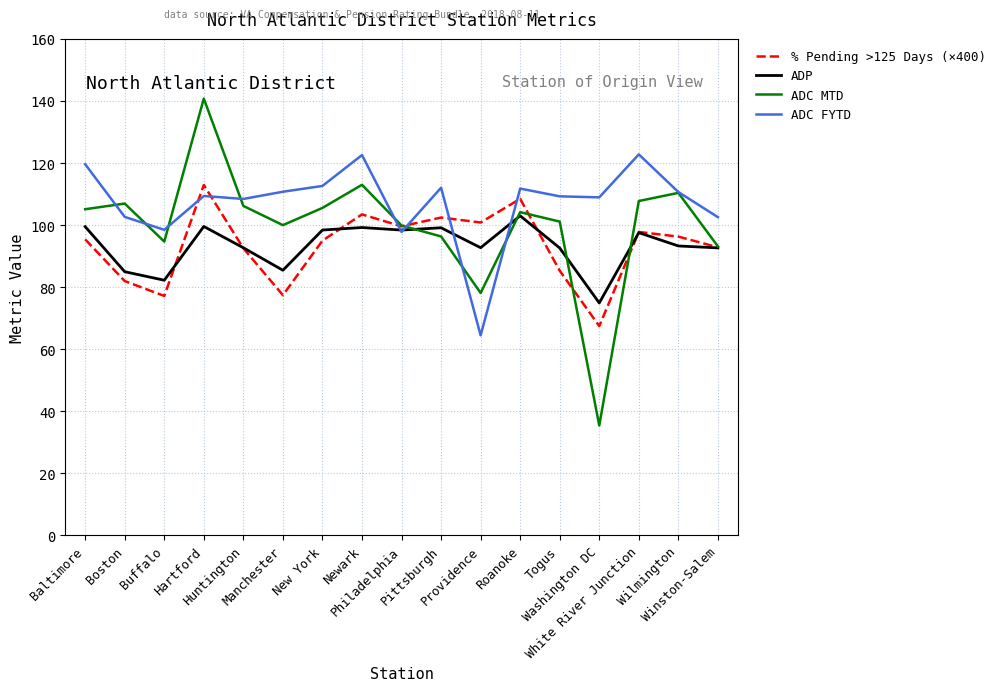

What is the minimum value shown in the chart?

35.4